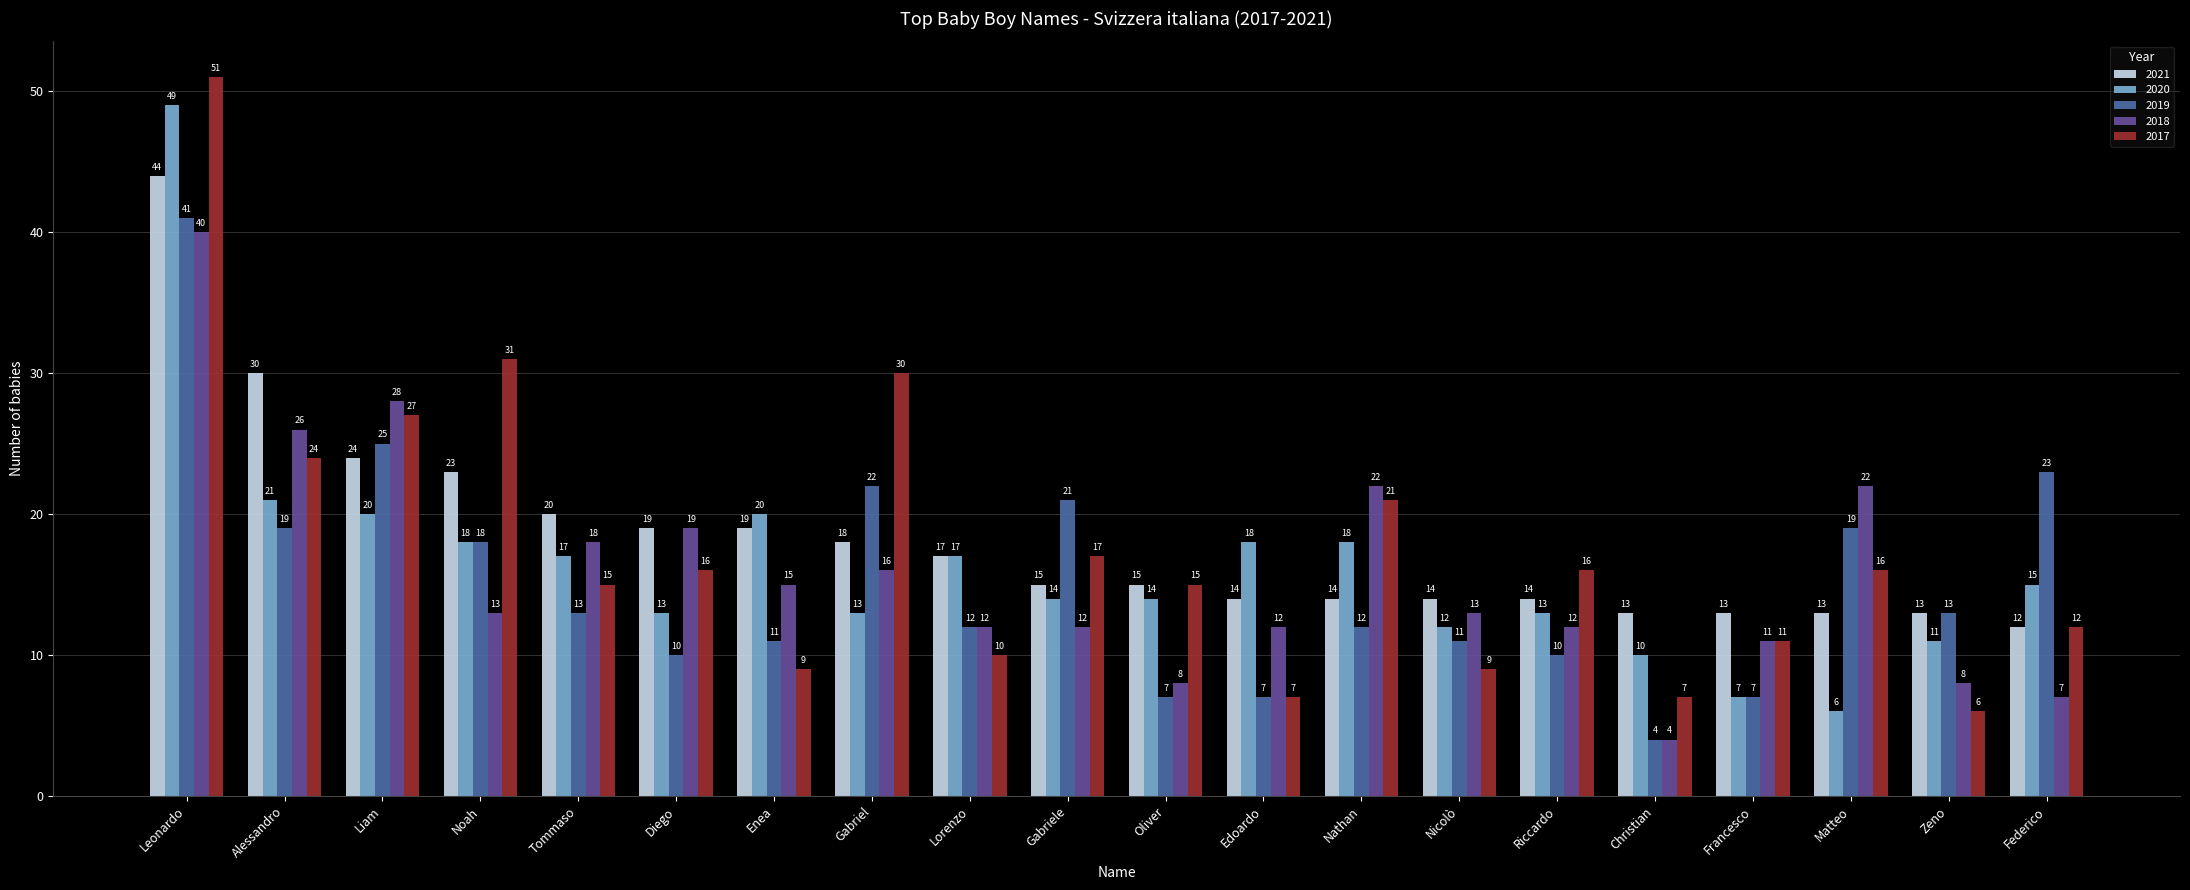

Rank the series by their maximum value, from highest to lowest.

2017, 2020, 2021, 2019, 2018